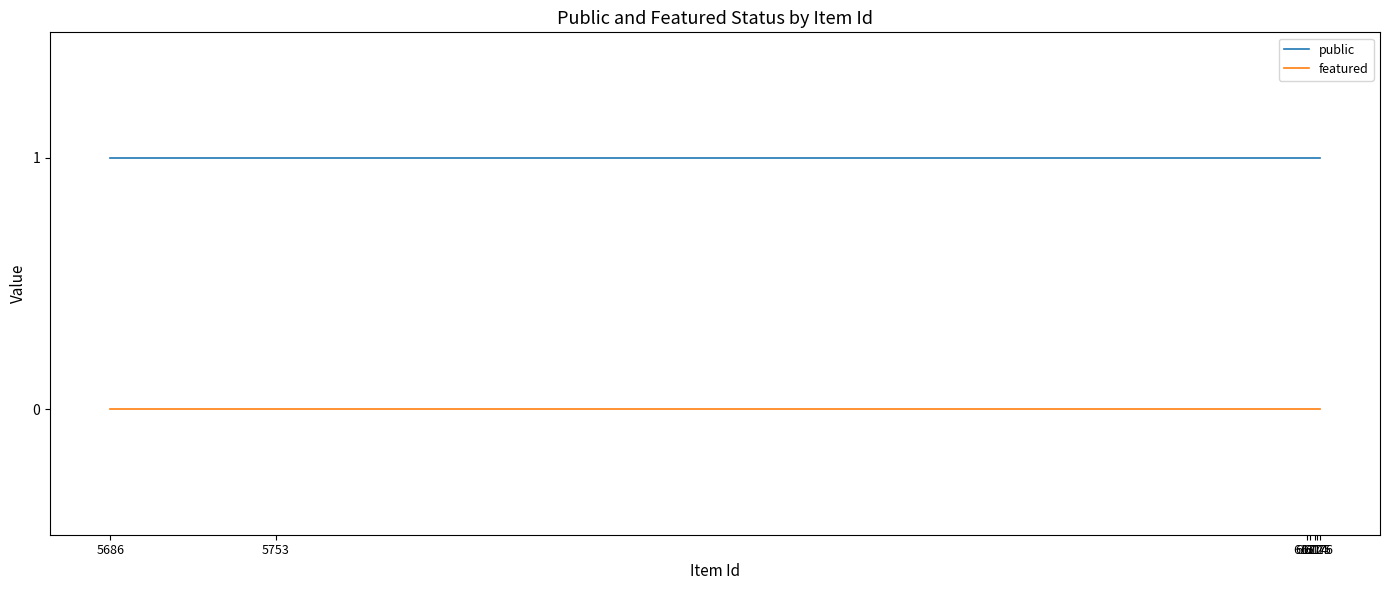

True or false: public and featured intersect in this chart.

False